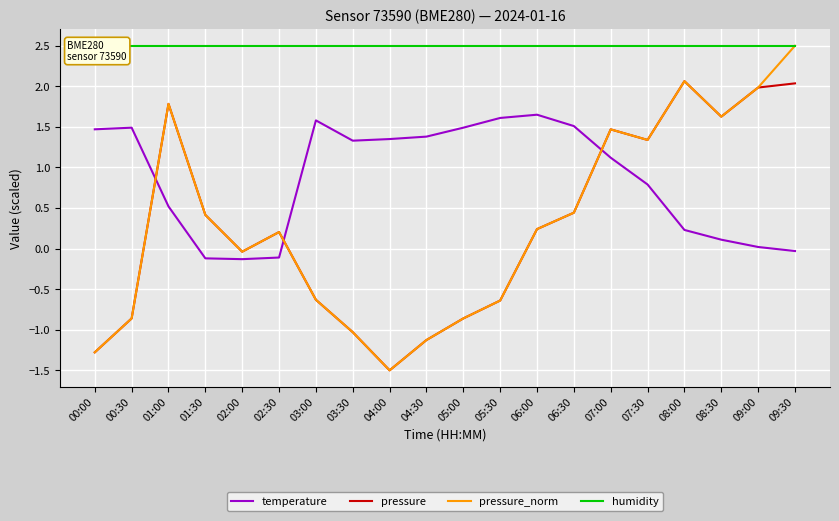

True or false: pressure_norm has a value of 1.3 at 07:30.

True